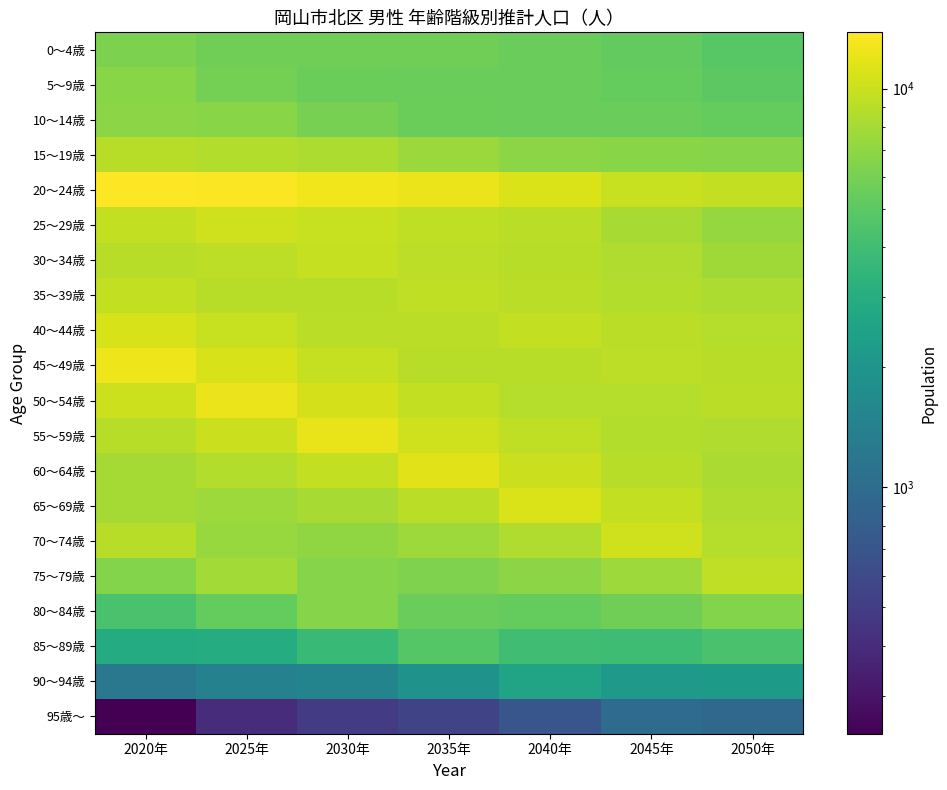

At which category does the chart reach its peak across all series?

2020年